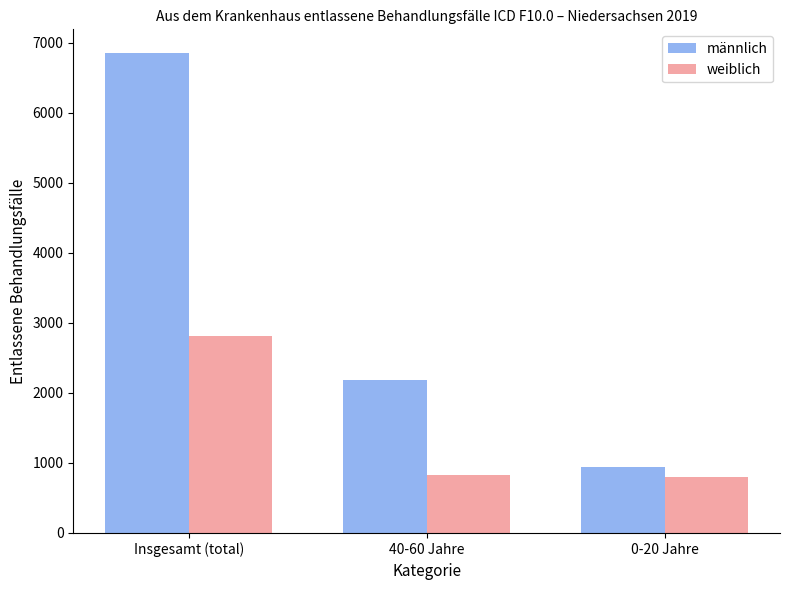

List the series in order of their overall mean, lowest first.

weiblich, männlich